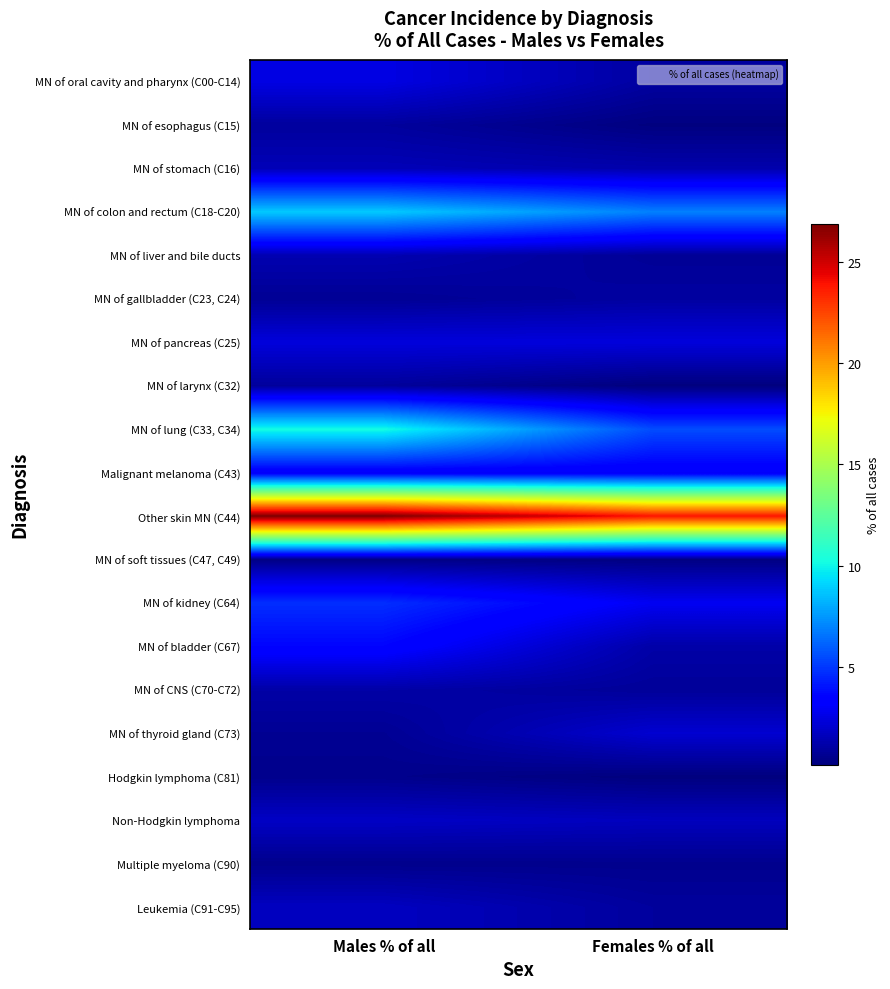

What is the difference between the highest and lowest values at Females % of all?

23.7